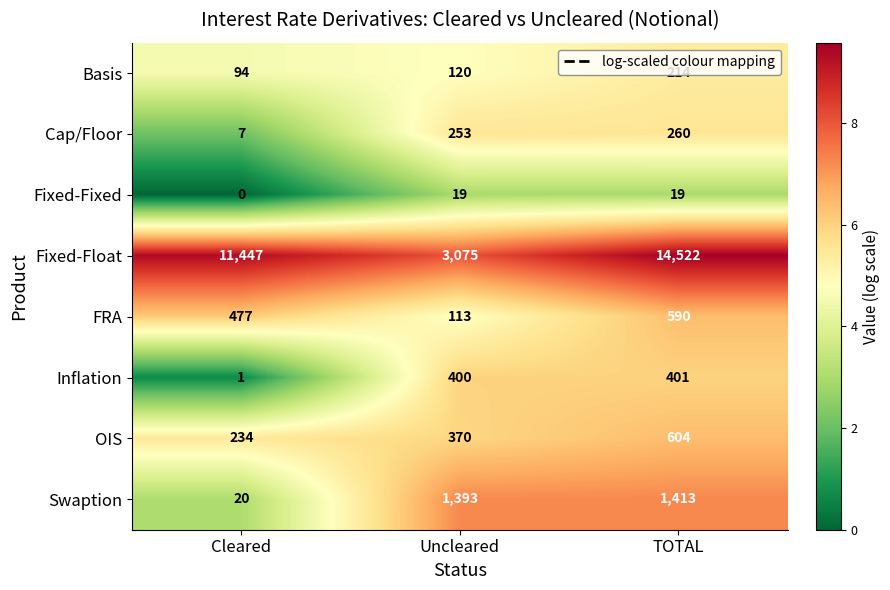

What is the difference between the maximum and second lowest values in the FRA series?

113